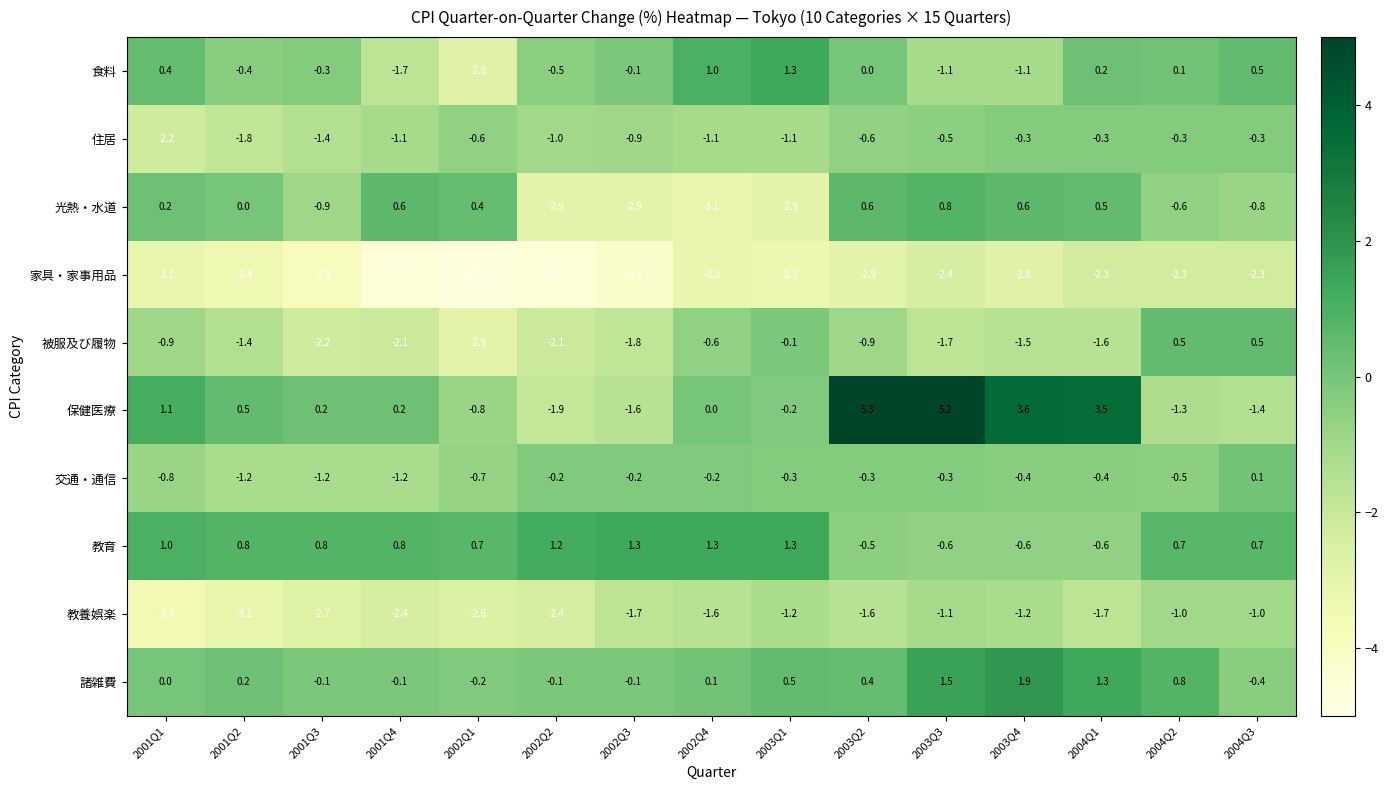

Which series has the widest spread of values?

保健医療